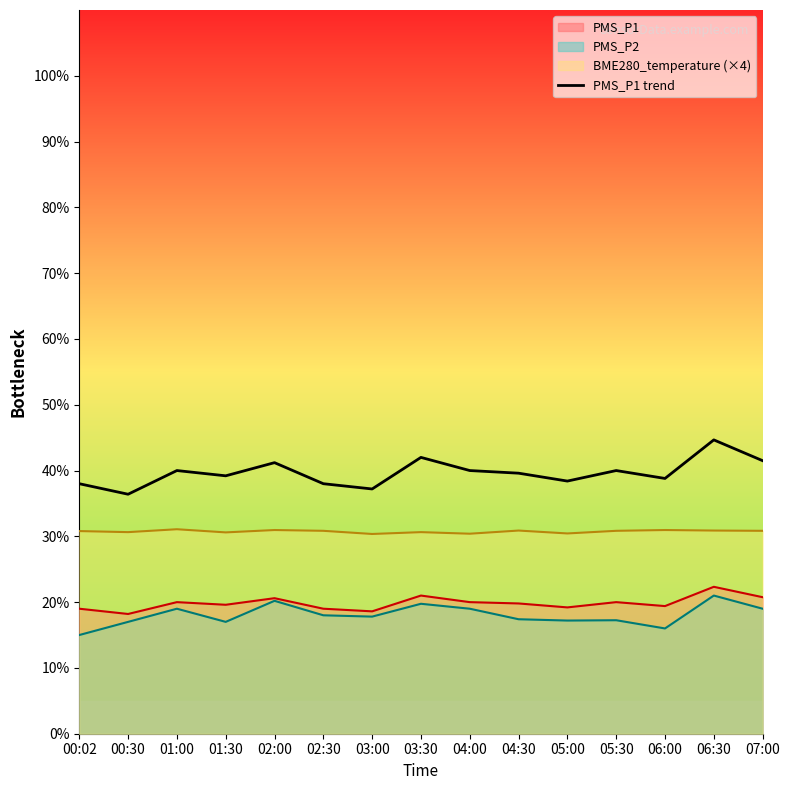

What position from the right is 01:30?

12